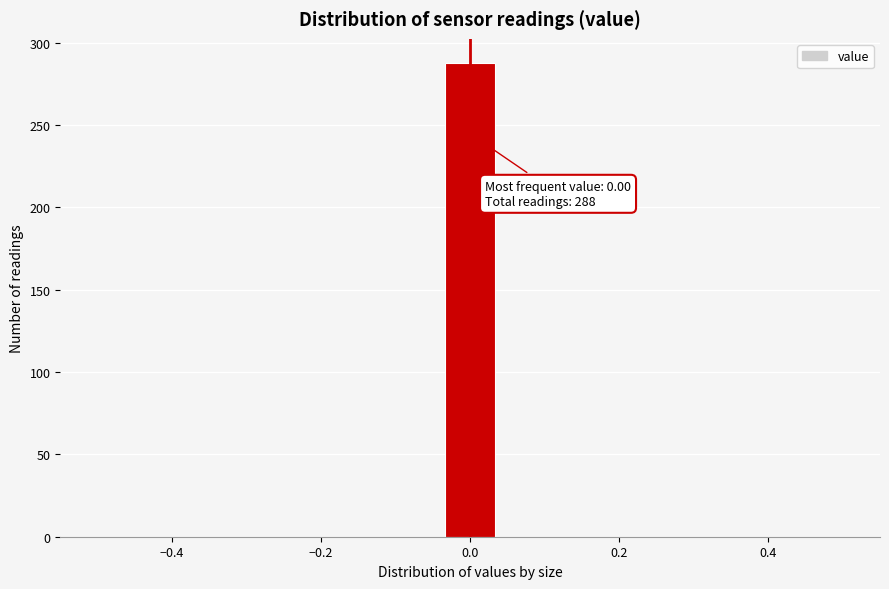

Around what value on the x-axis is the tallest bar? Give the approximate position of its centre, as read against the axis.

0.00